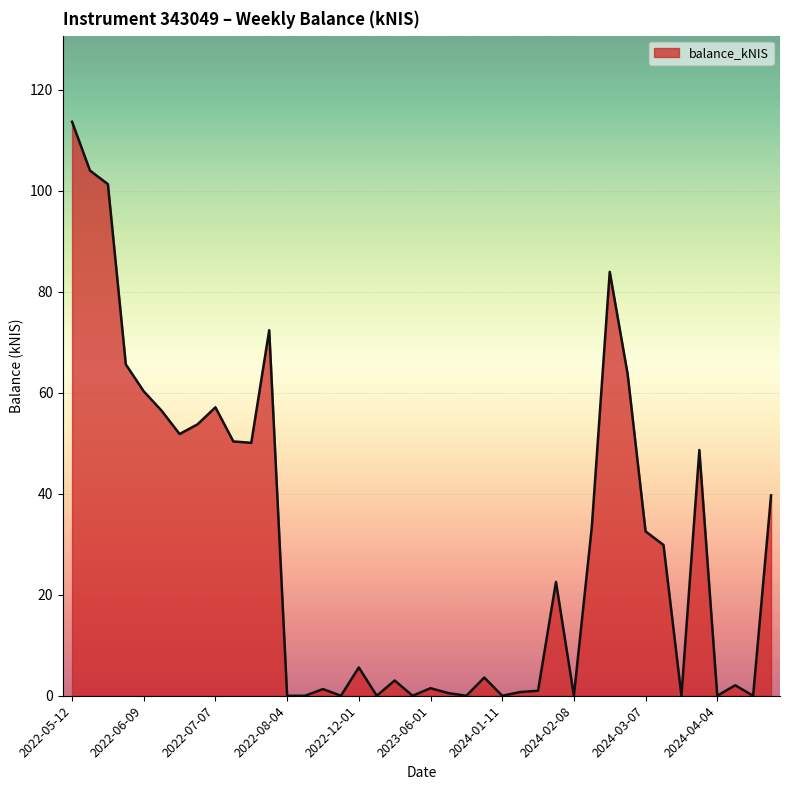

What is the difference between the maximum and minimum values?

113.7